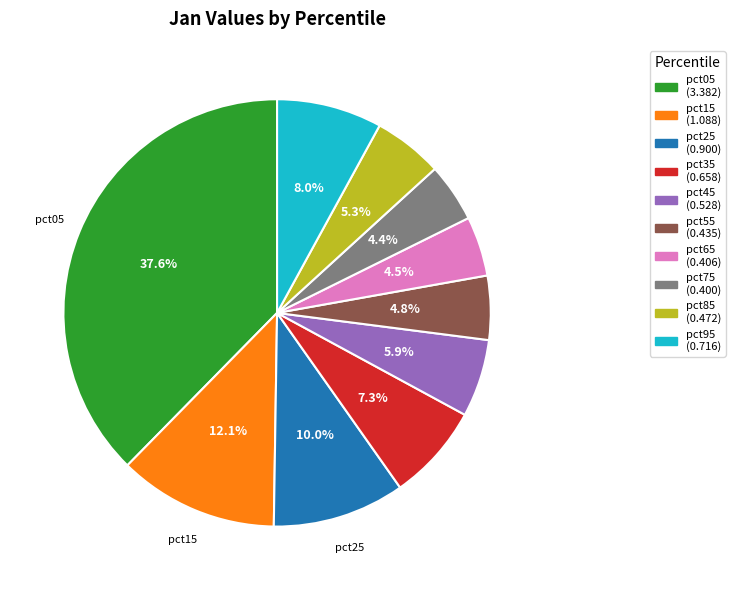

Count the number of slices in the pie.

10